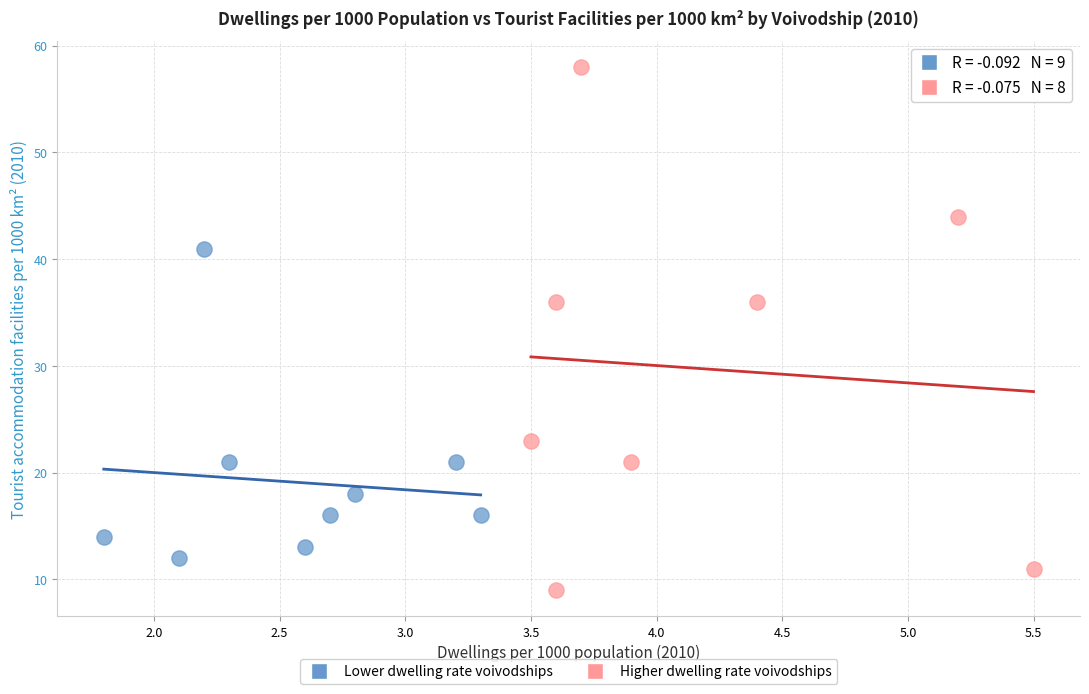

Which series has the largest Y range (max minus min)?

Higher dwelling rate voivodships